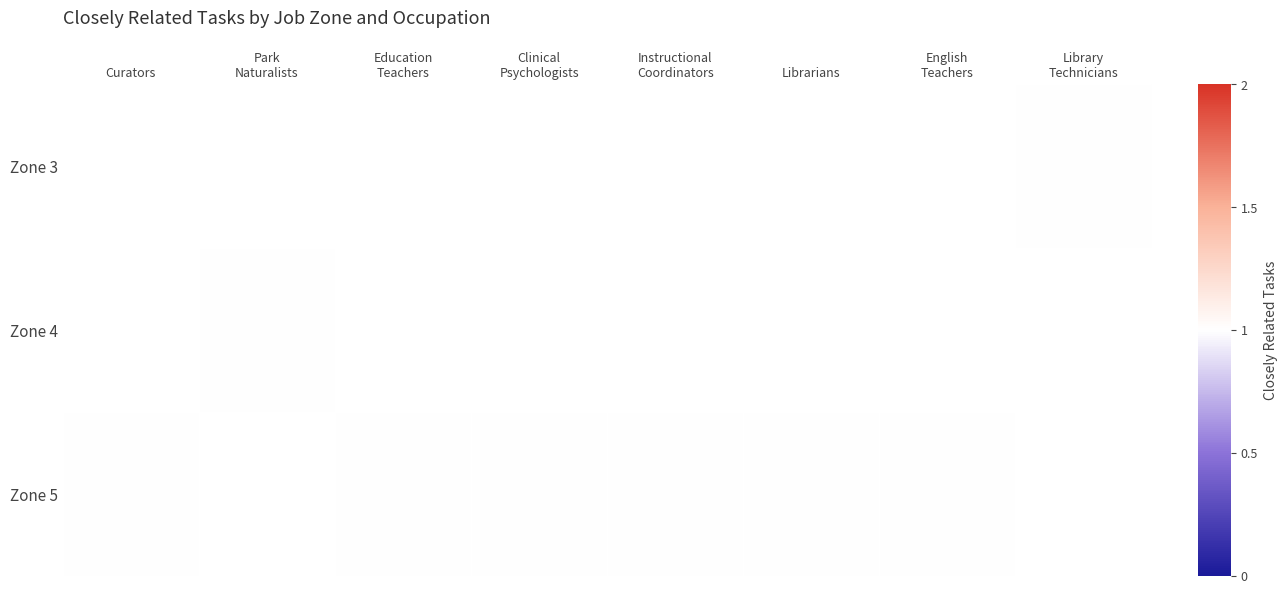

Rank the series by their average value, from highest to lowest.

Zone 3, Zone 4, Zone 5